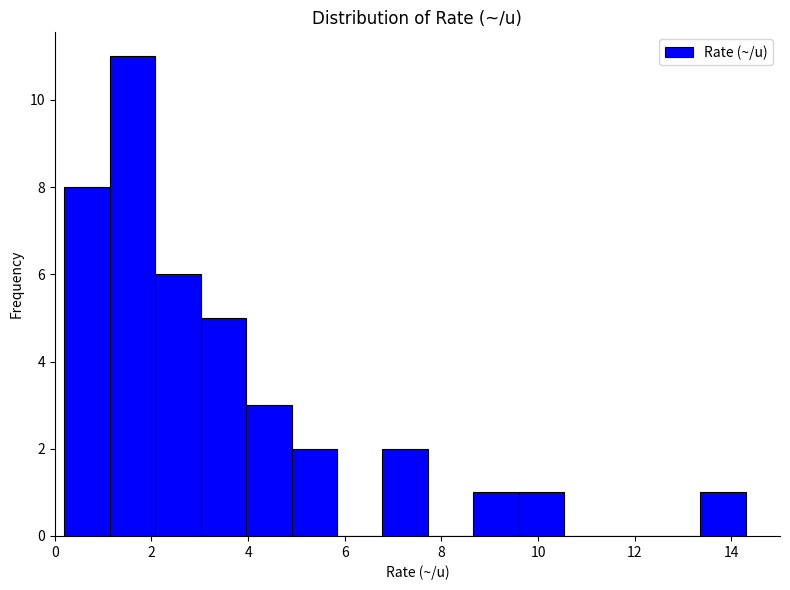

Over which range of the x-axis is the bar tallest?

1.14 to 2.08